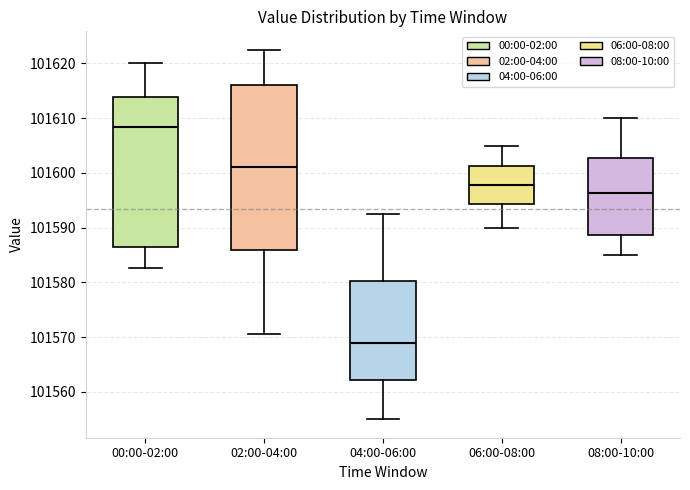

Where does the lower whisker of the box for 08:00-10:00 end on the y-axis? The values are not printed on the chart, so give them approximately, as read against the axis.

101585